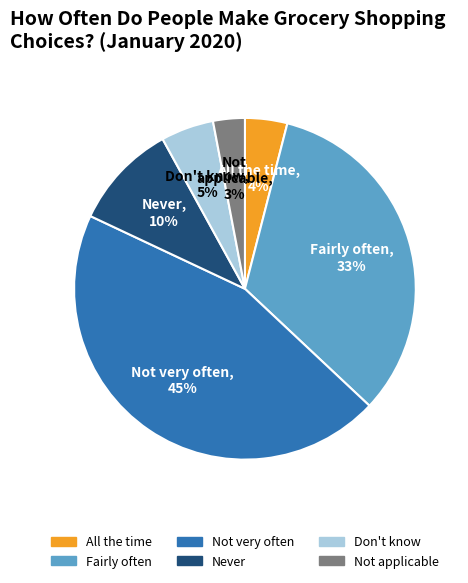

True or false: Don't know accounts for 5% of the total.

True